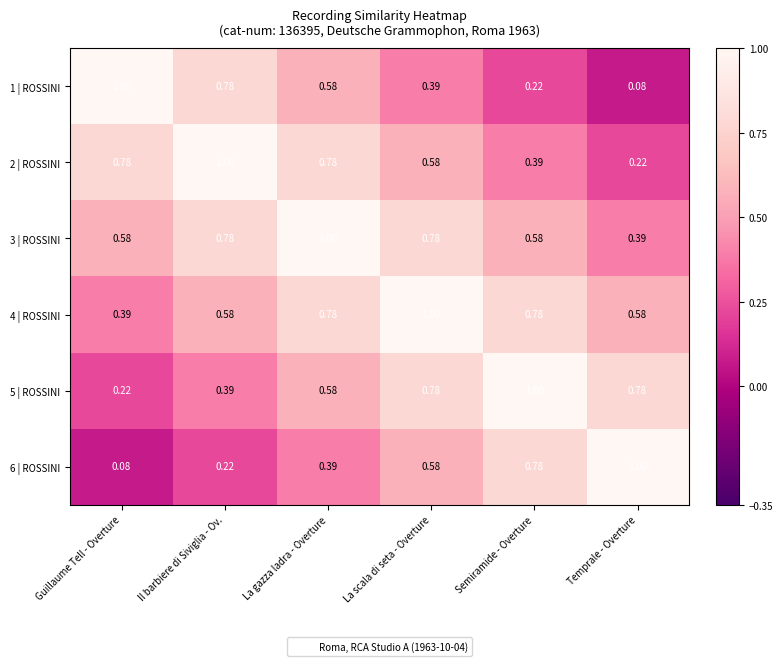

Is the value of 2 | ROSSINI at Guillaume Tell - Overture greater than the value of 4 | ROSSINI at Guillaume Tell - Overture?

Yes